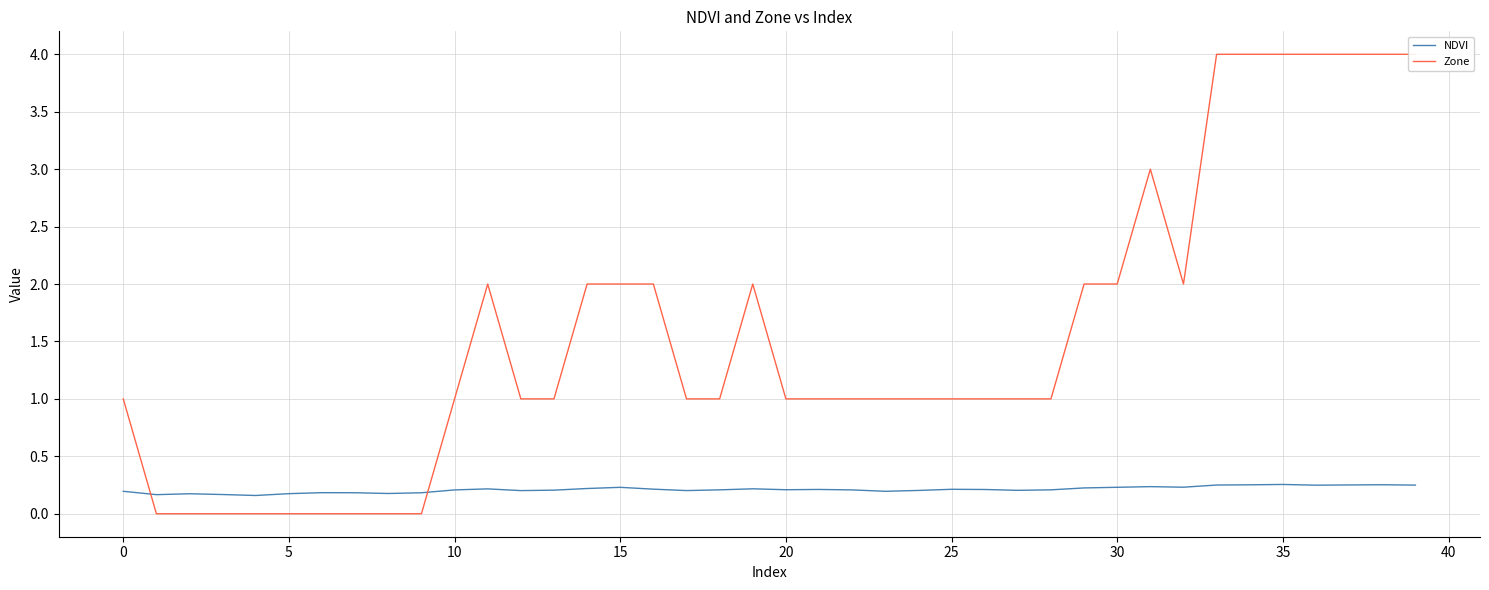

The NDVI series shows 0.2 at 32. True or false?

True